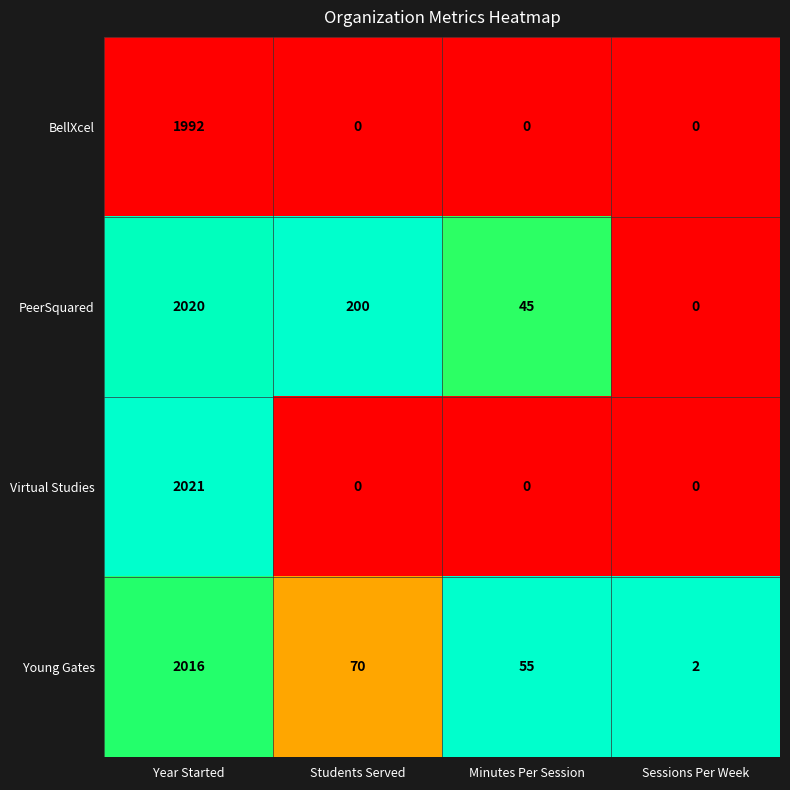

Which series has the widest spread of values?

Virtual Studies